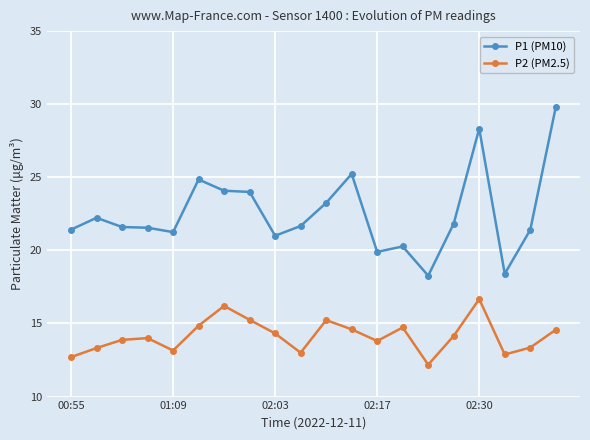

At how many categories does at least one series exceed 16?

20